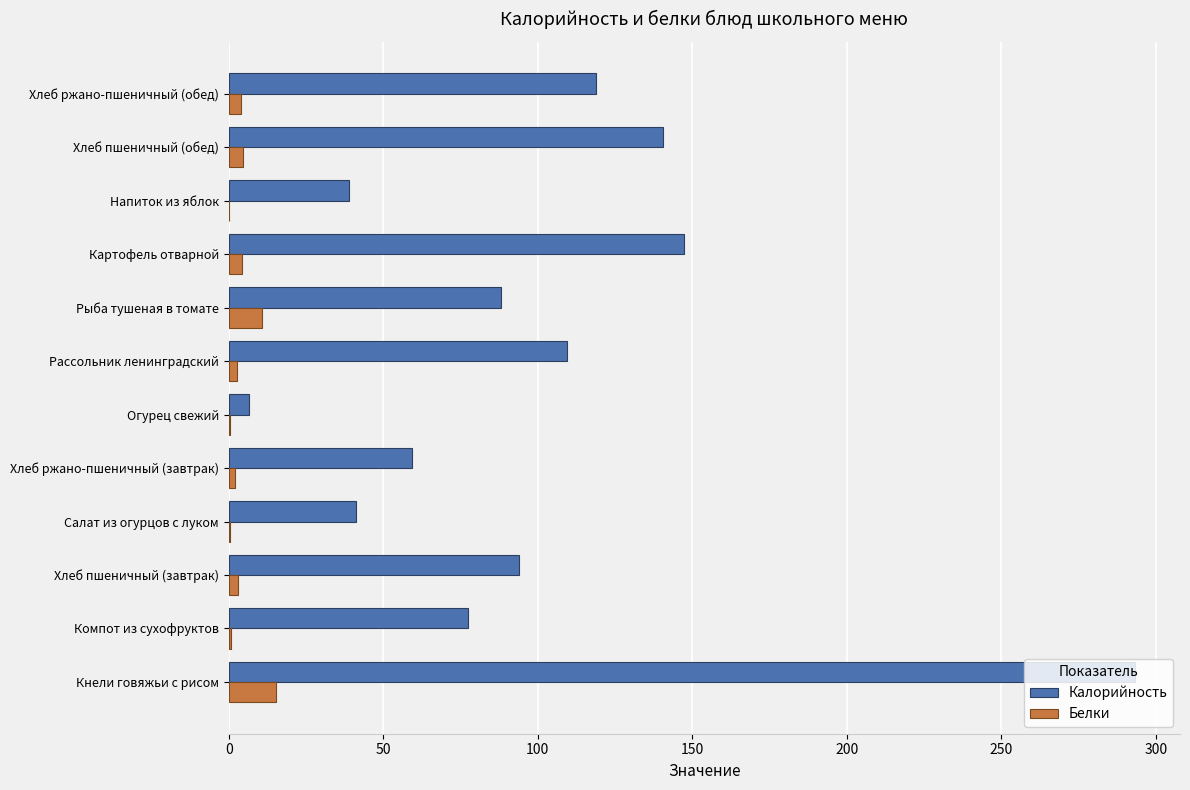

At which category does the chart reach its peak across all series?

Кнели говяжьи с рисом